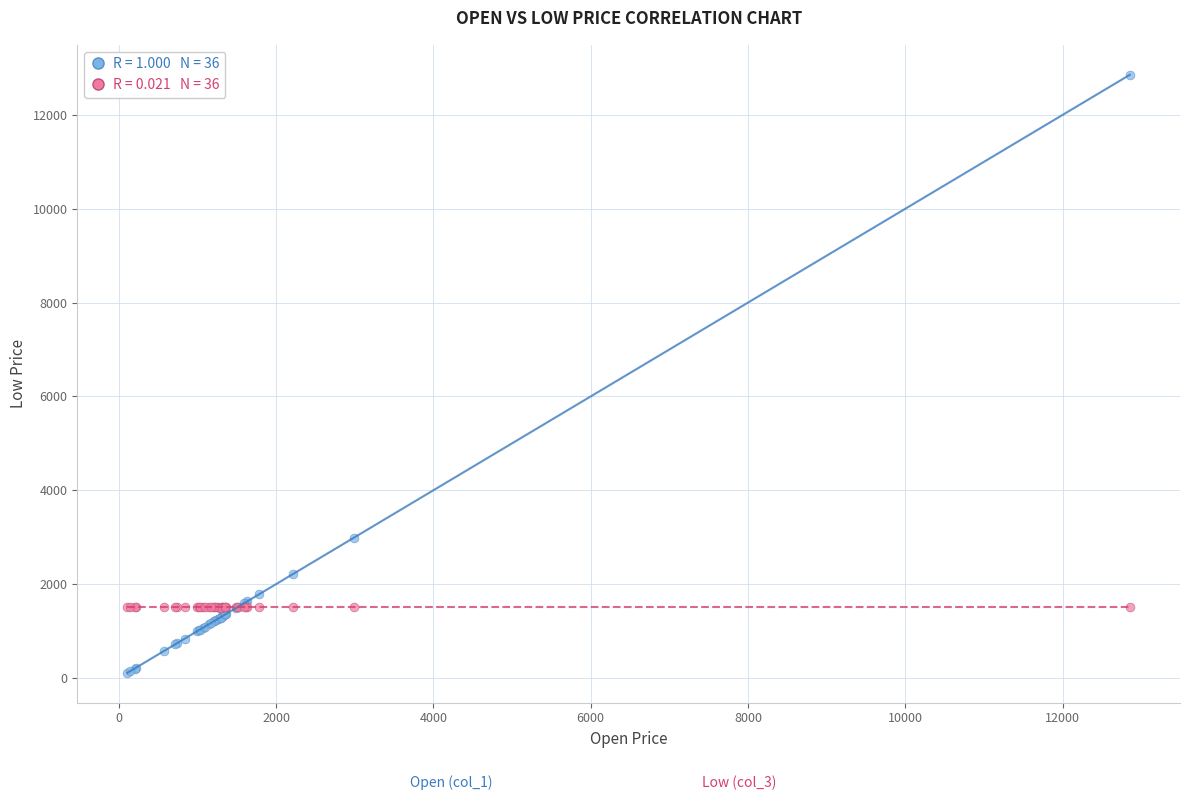

Across all series, what Y value is closest to 6482?

2989.1